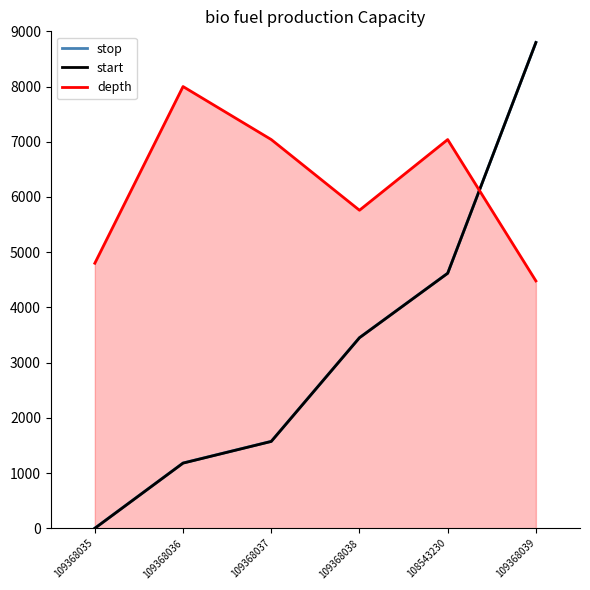

How many lines are shown in the chart?

3